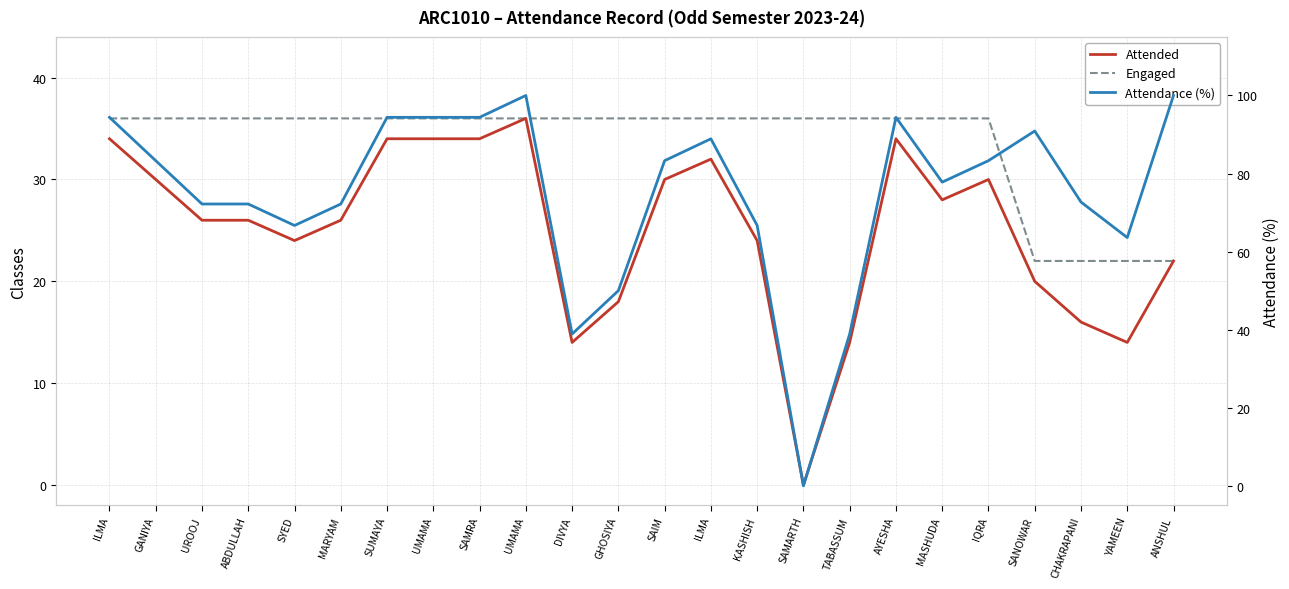

How many interior local valleys does the Attendance (%) series have?

5